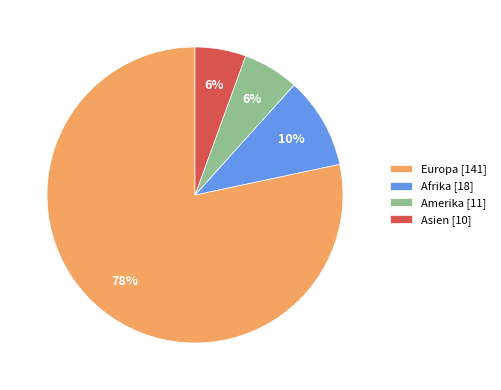

The Europa slice represents 78% of the pie. True or false?

True